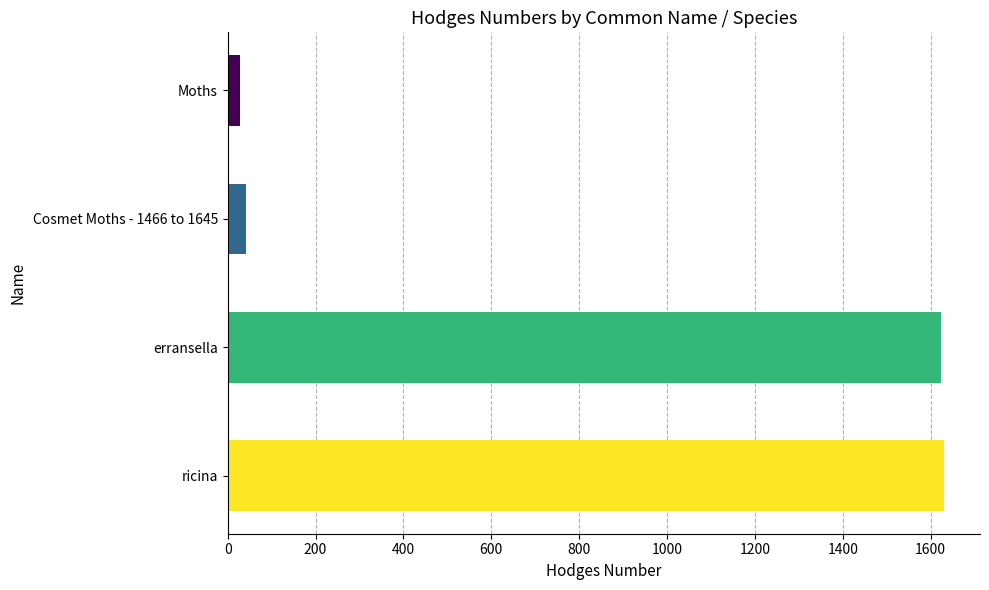

What is the average value?

831.3